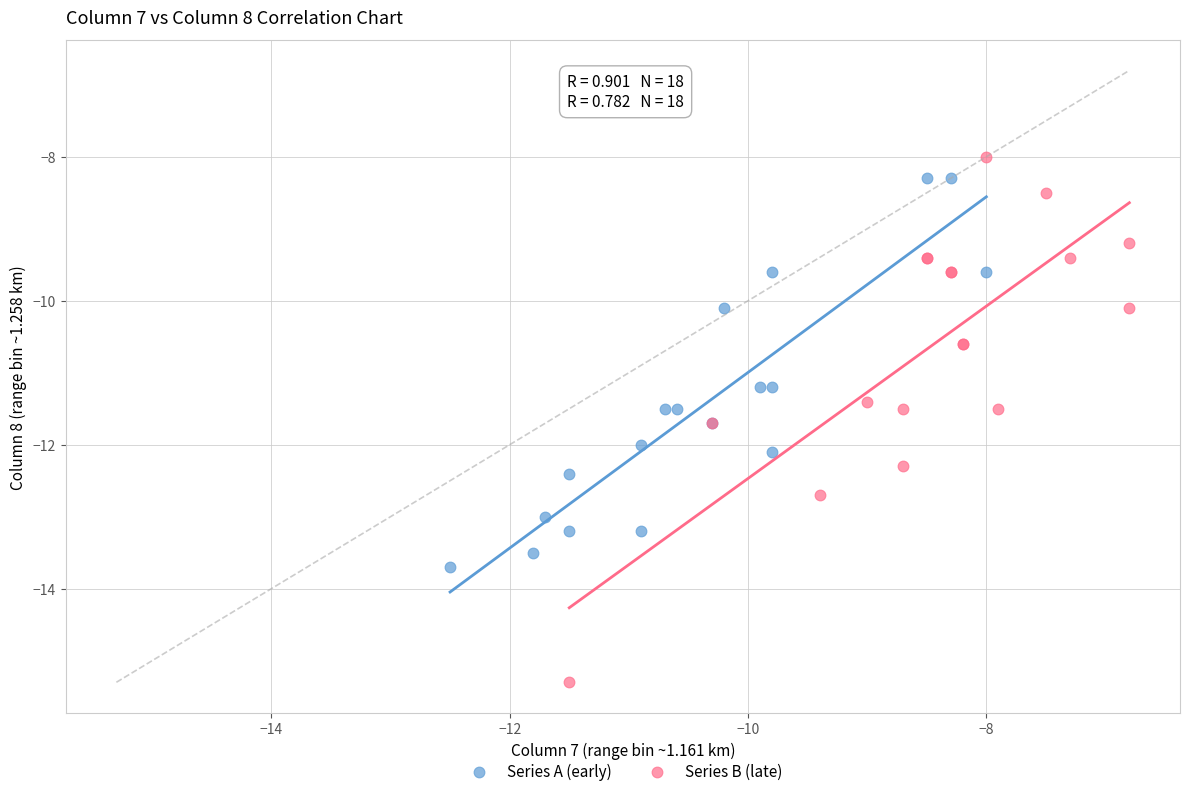

Which series has the widest spread of Y values?

Series B (late)